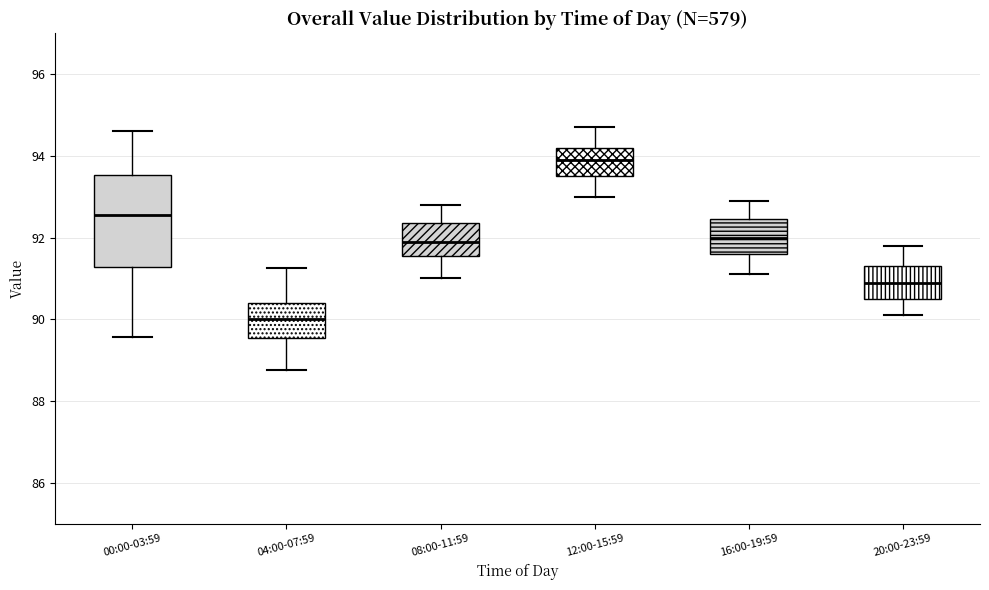

Reading left to right, transcribe this box plot: for each box, give where its median line is, the range the box spans, and where its two whiskers end, as read against the y-axis. The values are not printed on the chart, so give them approximately, as read against the axis.

00:00-03:59: median 92.6, box 91.2 to 93.6, whiskers 89.6 to 94.6
04:00-07:59: median 90.0, box 89.6 to 90.4, whiskers 88.8 to 91.2
08:00-11:59: median 92.0, box 91.6 to 92.4, whiskers 91.0 to 92.8
12:00-15:59: median 94.0, box 93.6 to 94.2, whiskers 93.0 to 94.8
16:00-19:59: median 92.0, box 91.6 to 92.4, whiskers 91.2 to 93.0
20:00-23:59: median 91.0, box 90.6 to 91.4, whiskers 90.2 to 91.8